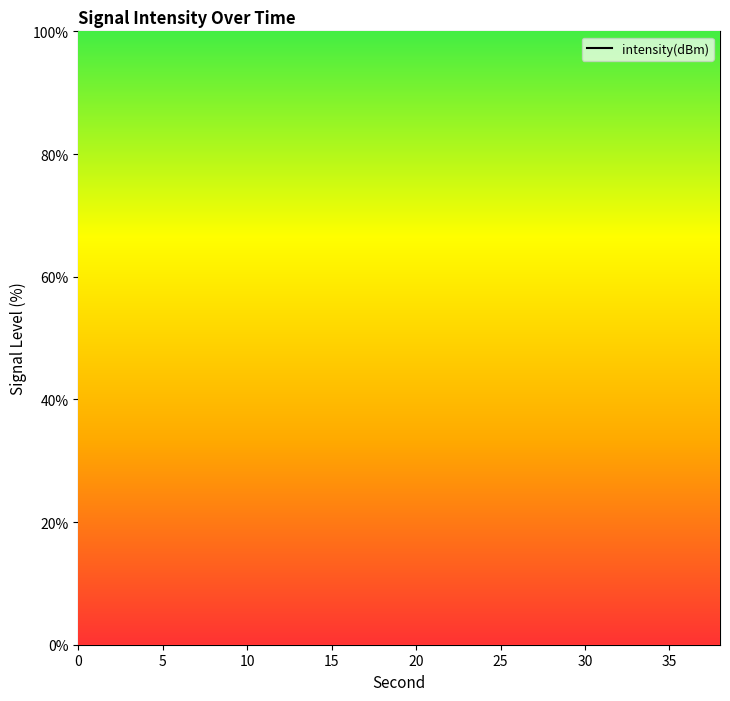

Does the chart display data point markers on the line(s)?

No